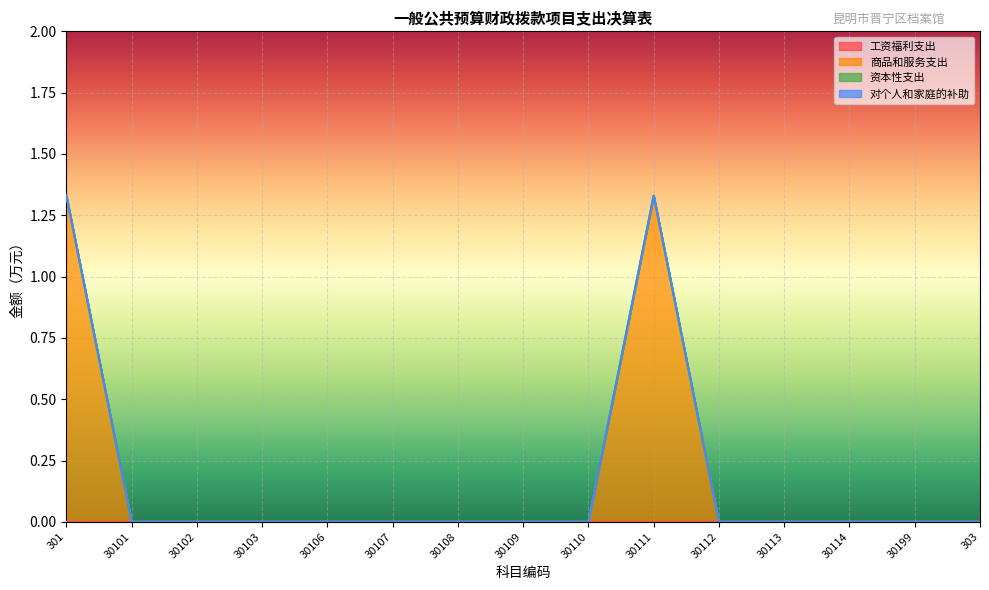

What is the label of the 1st point from the right?

303